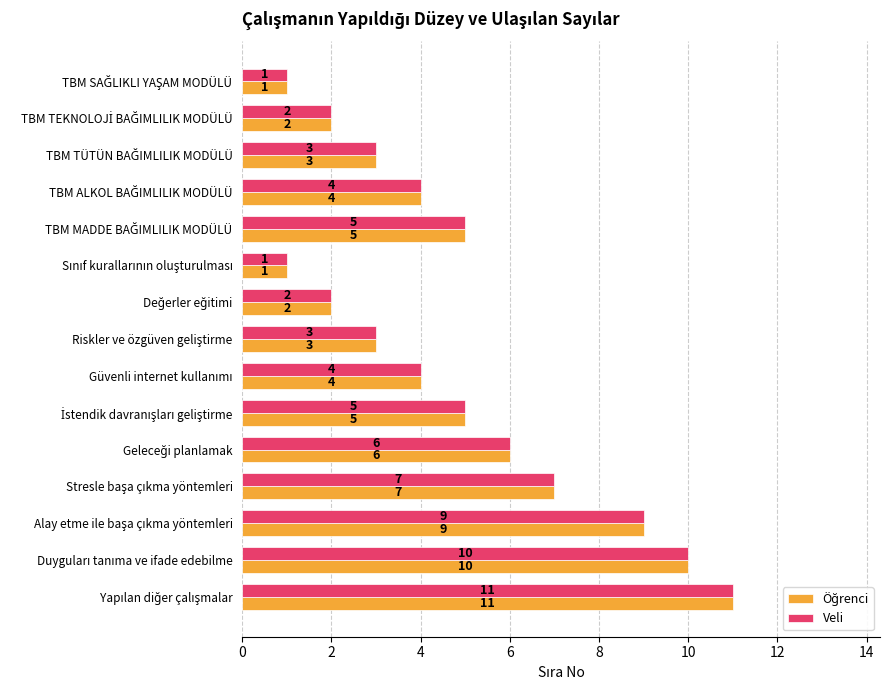

What is the greatest value displayed?

11